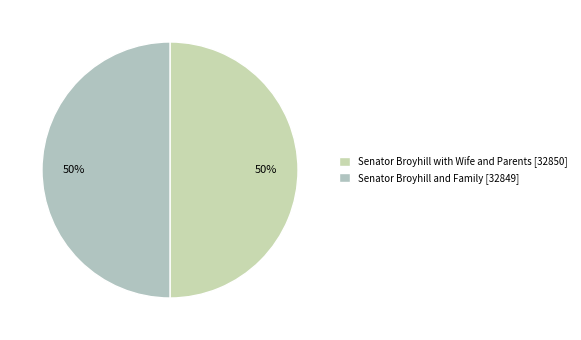

Is it true that Senator Broyhill with Wife and Parents is 50% of the pie?

True